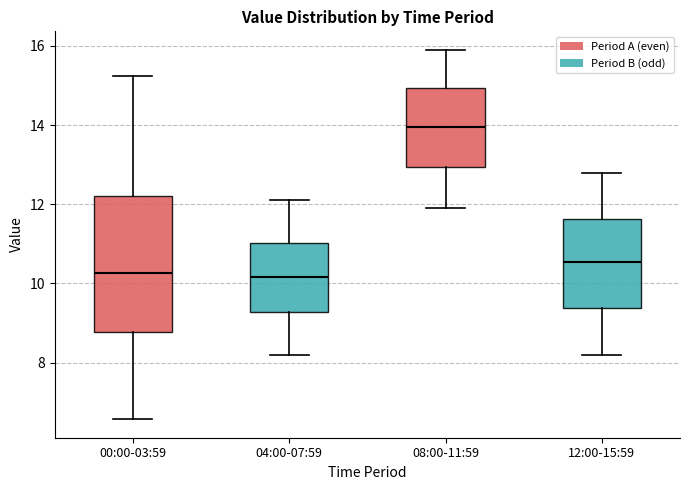

Reading left to right, transcribe this box plot: for each box, give where its median line is, the range the box spans, and where its two whiskers end, as read against the y-axis. The values are not printed on the chart, so give them approximately, as read against the axis.

00:00-03:59: median 10.2, box 8.8 to 12.2, whiskers 6.6 to 15.2
04:00-07:59: median 10.2, box 9.2 to 11.0, whiskers 8.2 to 12.2
08:00-11:59: median 14.0, box 13.0 to 15.0, whiskers 12.0 to 16.0
12:00-15:59: median 10.6, box 9.4 to 11.6, whiskers 8.2 to 12.8